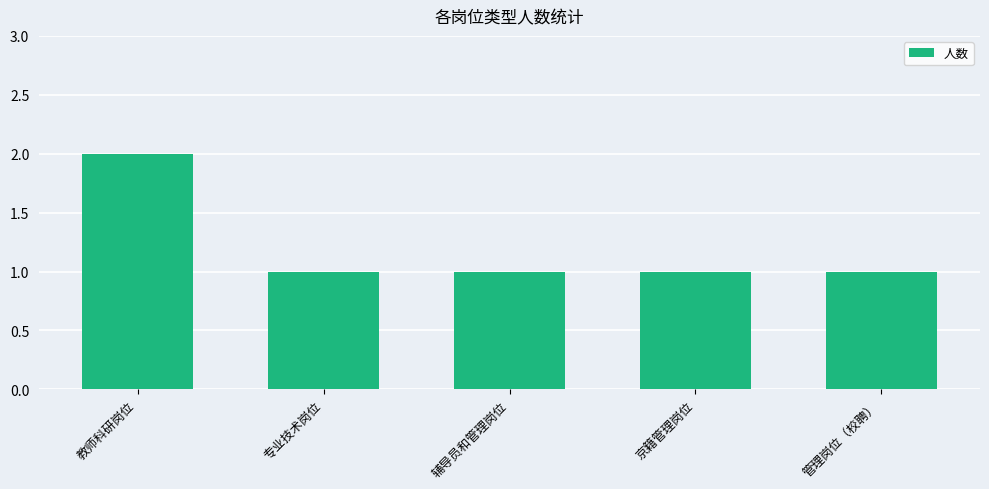

What is the label of the 1st bar from the right?

管理岗位（校聘）